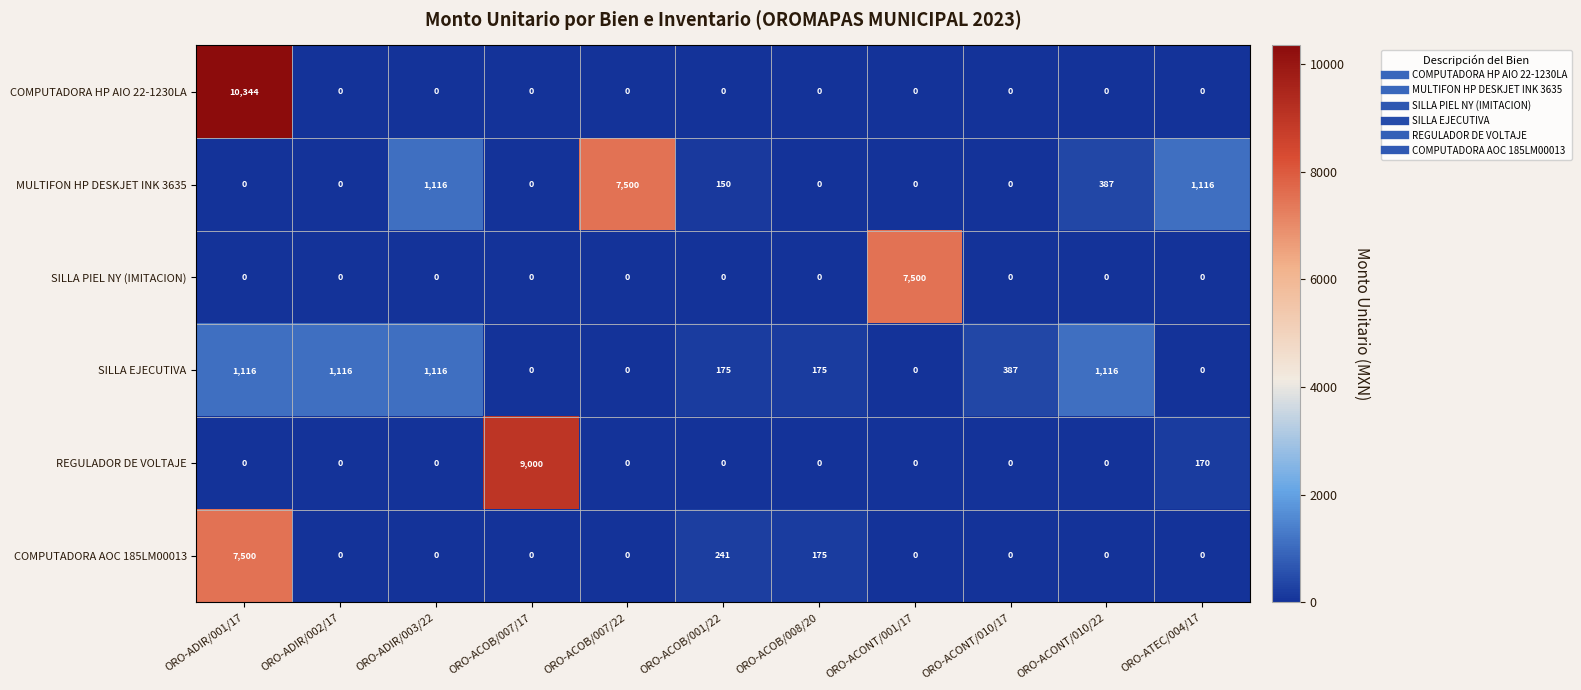

Which series has the largest total across all categories?

COMPUTADORA HP AIO 22-1230LA